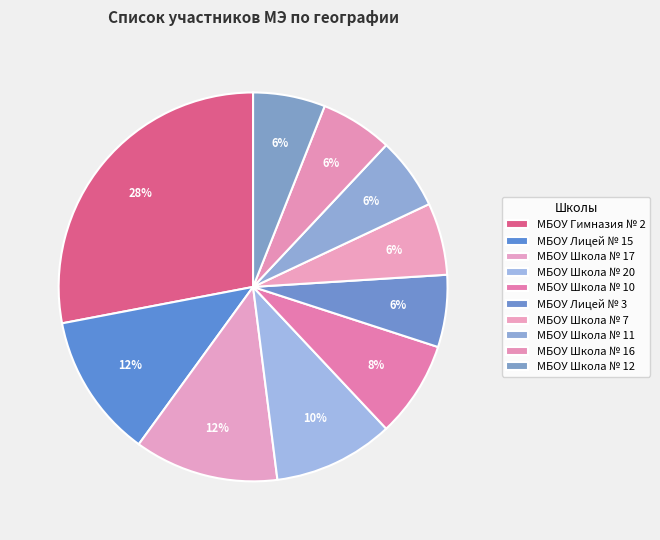

How many segments does this pie chart have?

10